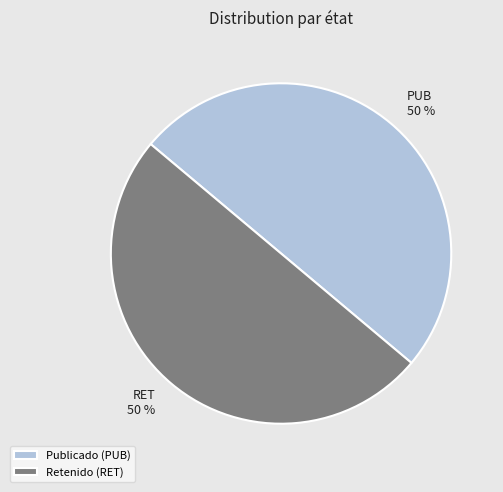

To the nearest percent, what is the average slice percentage?

50%